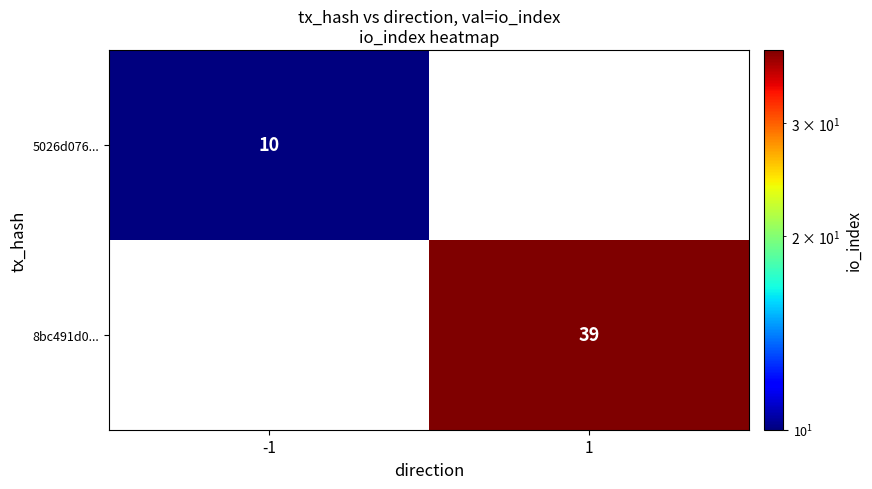

True or false: 8bc491d0... has a value of 58 at 1.

False